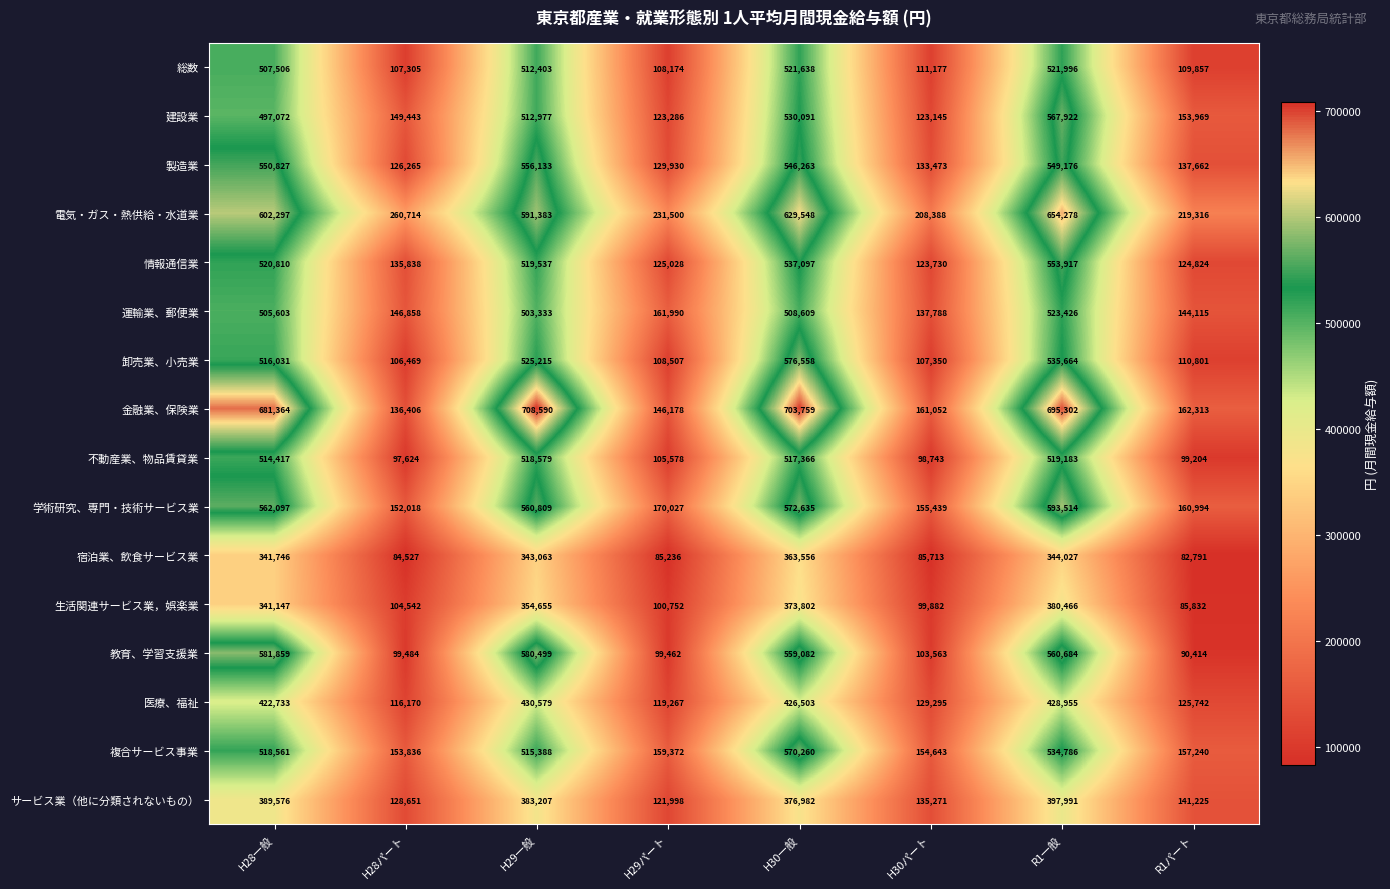

What value does the 複合サービス事業 series have at R1パート, to the nearest 100?

157200